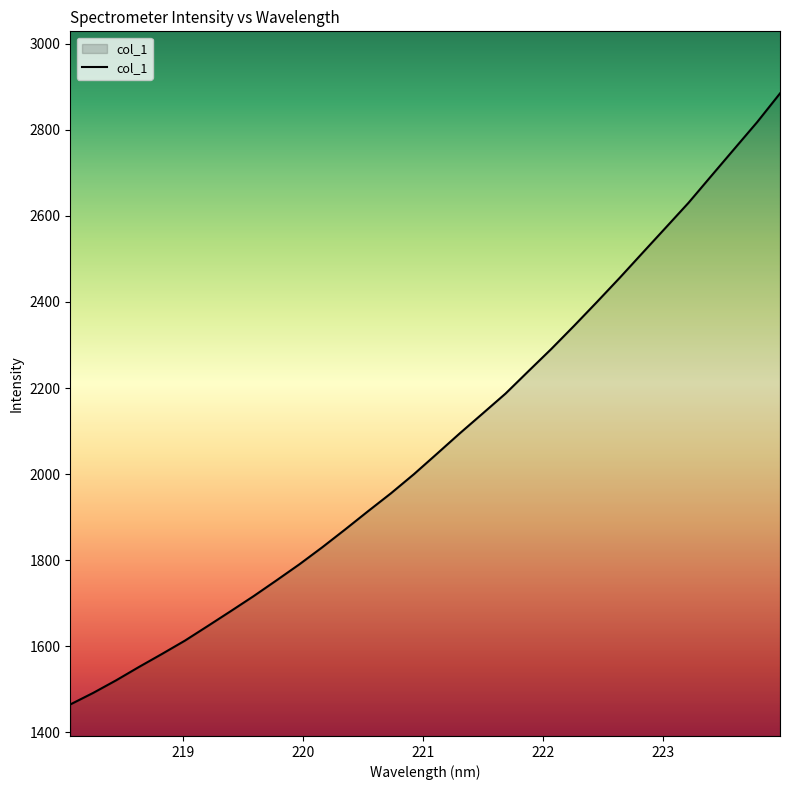

What is the difference between the maximum and minimum values?

1419.7